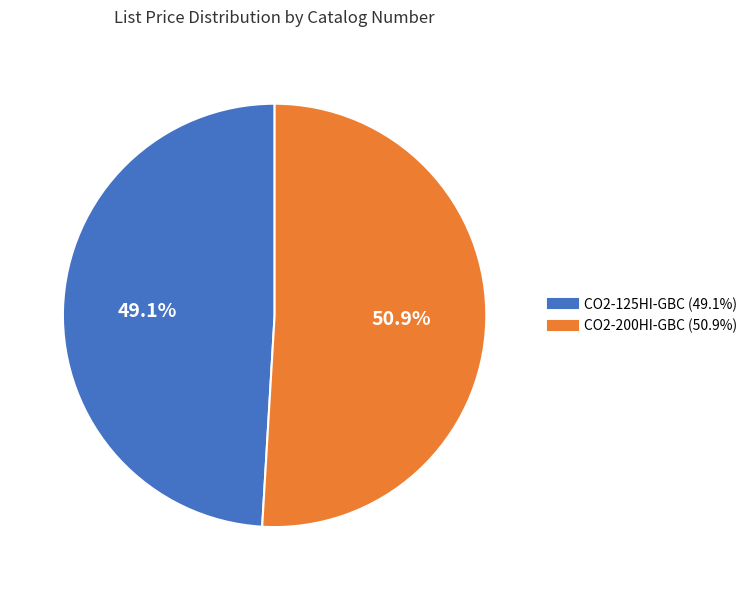

Which category has the smallest portion of the pie?

CO2-125HI-GBC